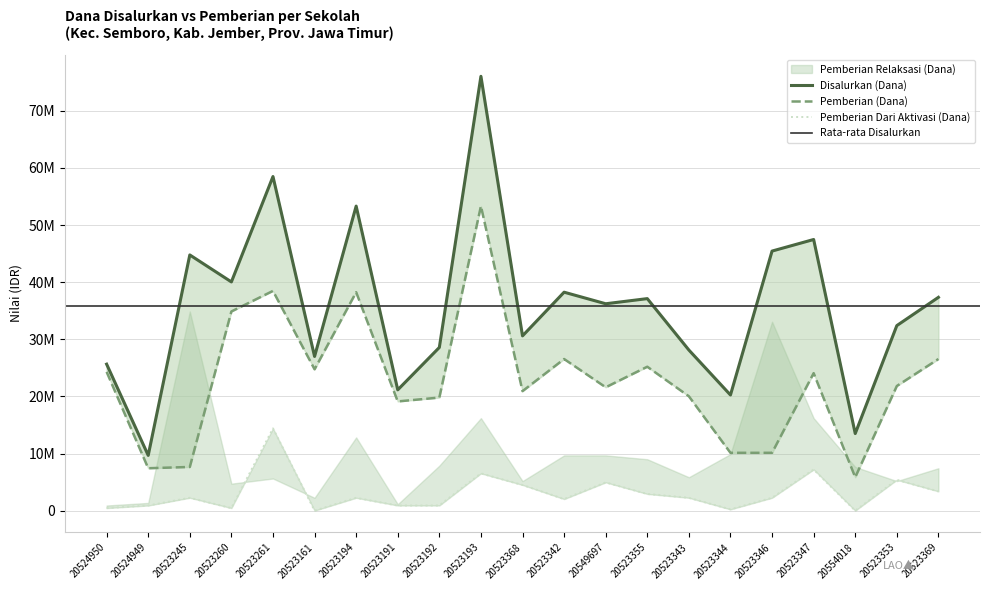

How many categories are shown in the chart?

21